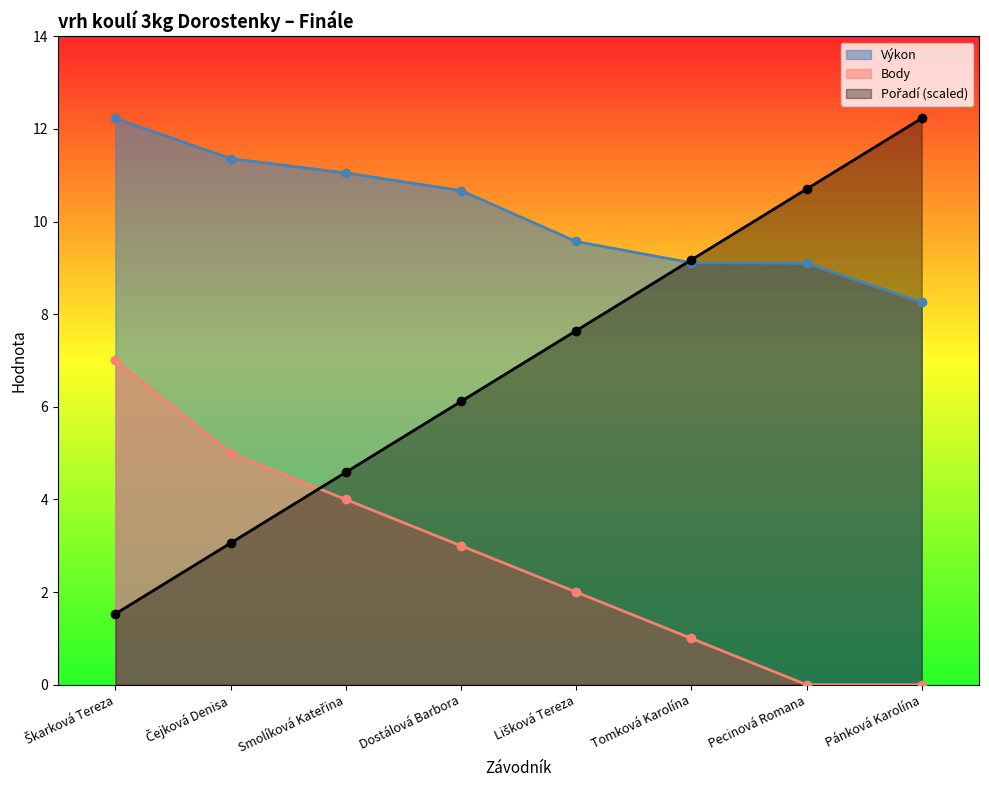

How many values in the Body series are below 3?

4